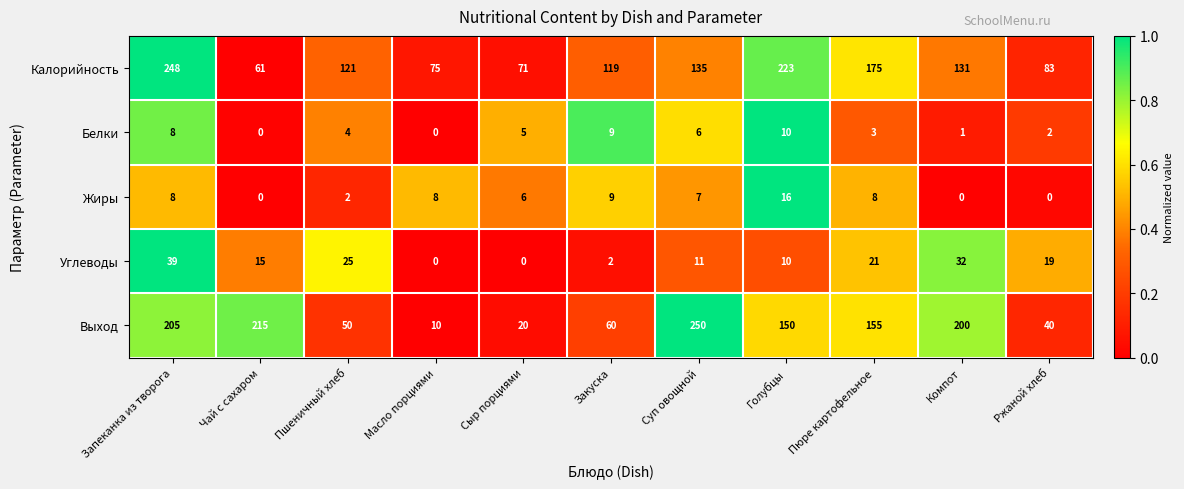

Which series changed the most between Голубцы and Компот?

Калорийность